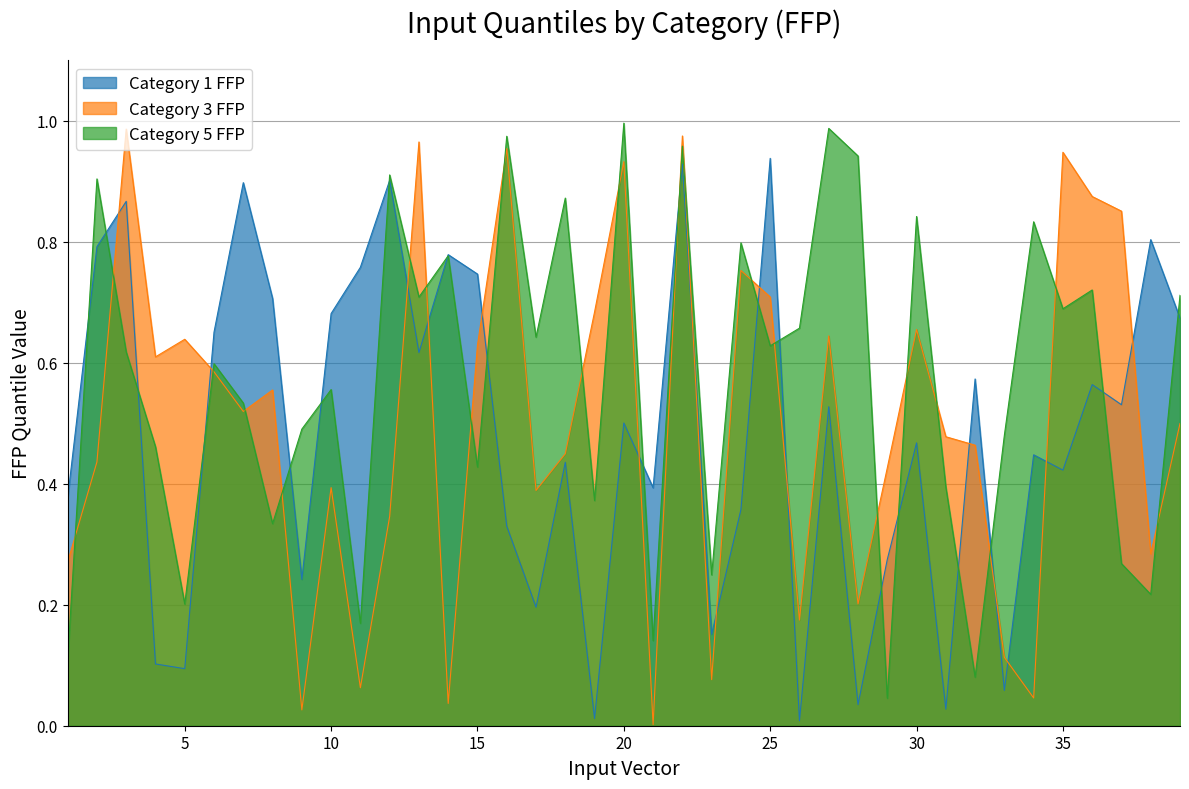

What value does the Category 5 FFP series have at 22?

1.0